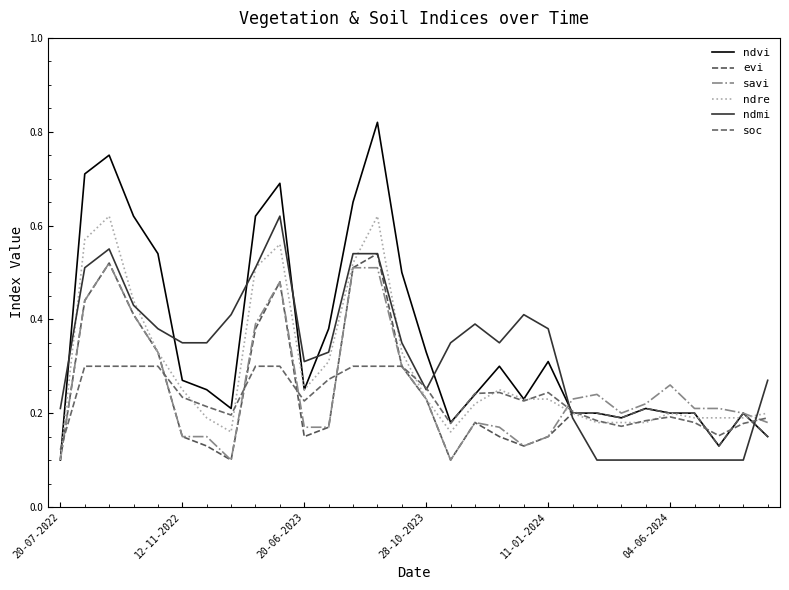

At how many categories does at least one series exceed 0?

30